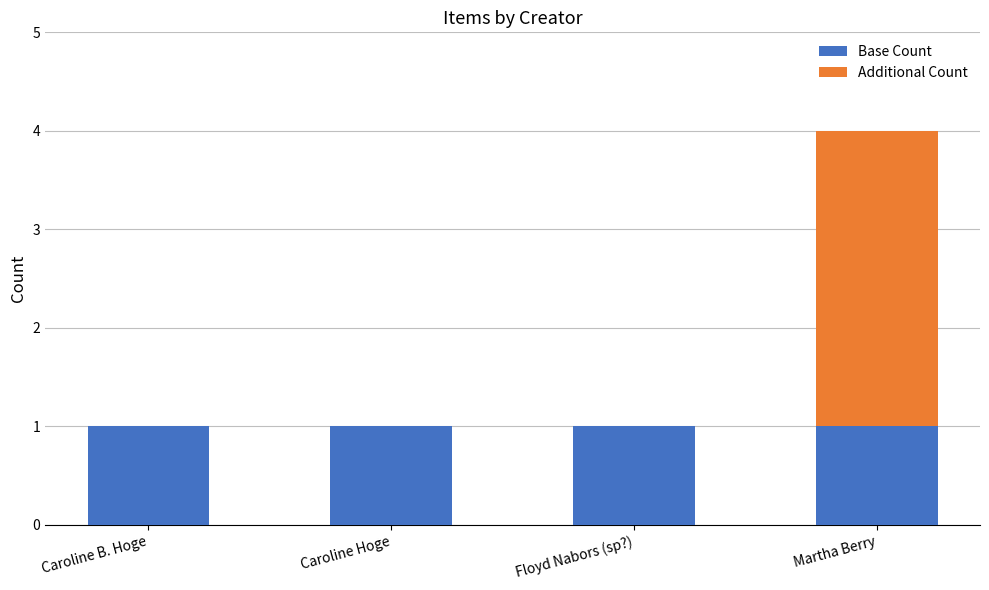

True or false: Base Count has a value of 1 at Martha Berry.

True